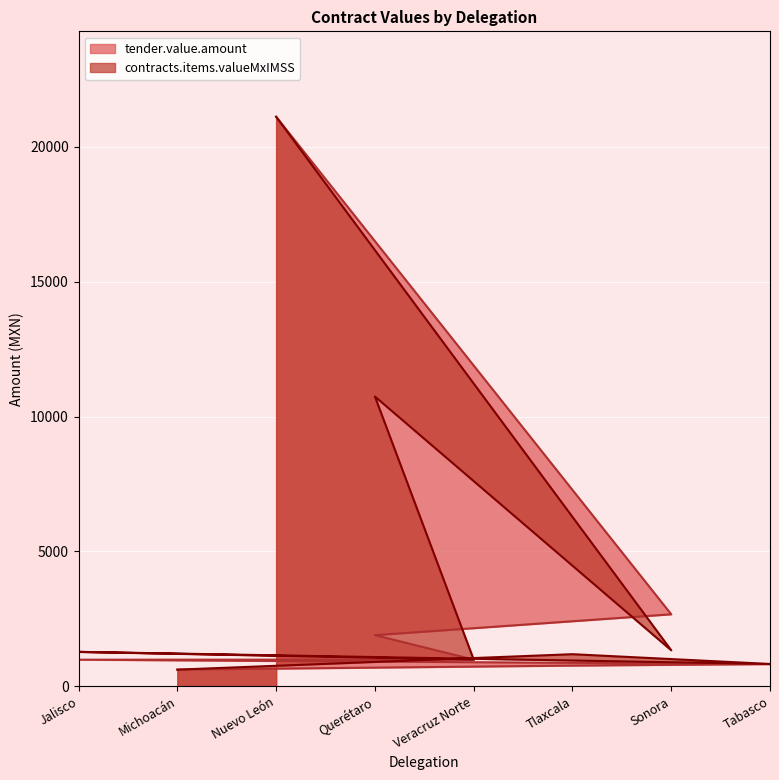

What is the difference between the maximum and second lowest values in the tender.value.amount series?

20344.6